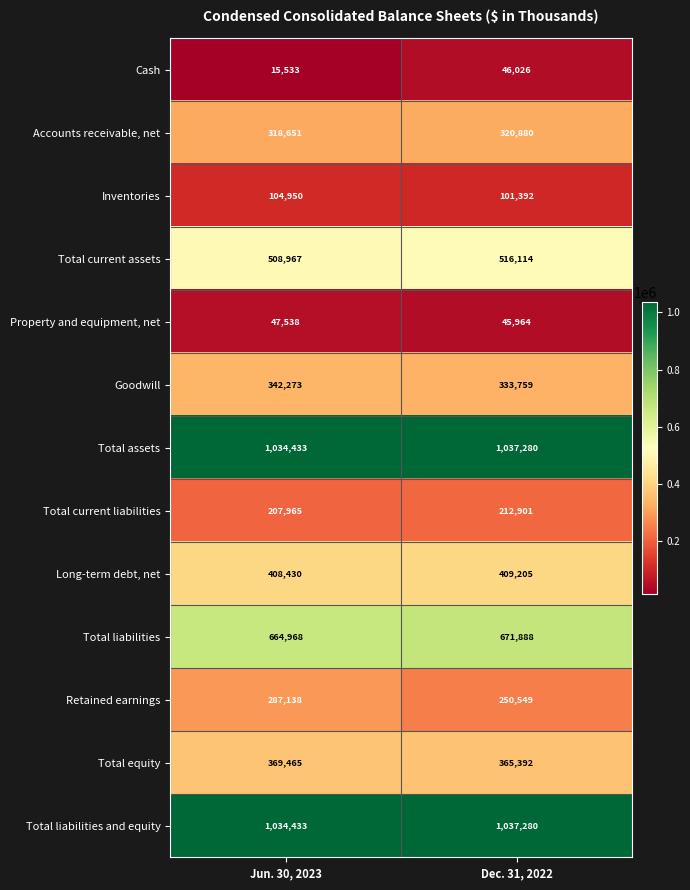

What is the difference between the maximum and minimum values in the Total equity series?

4073